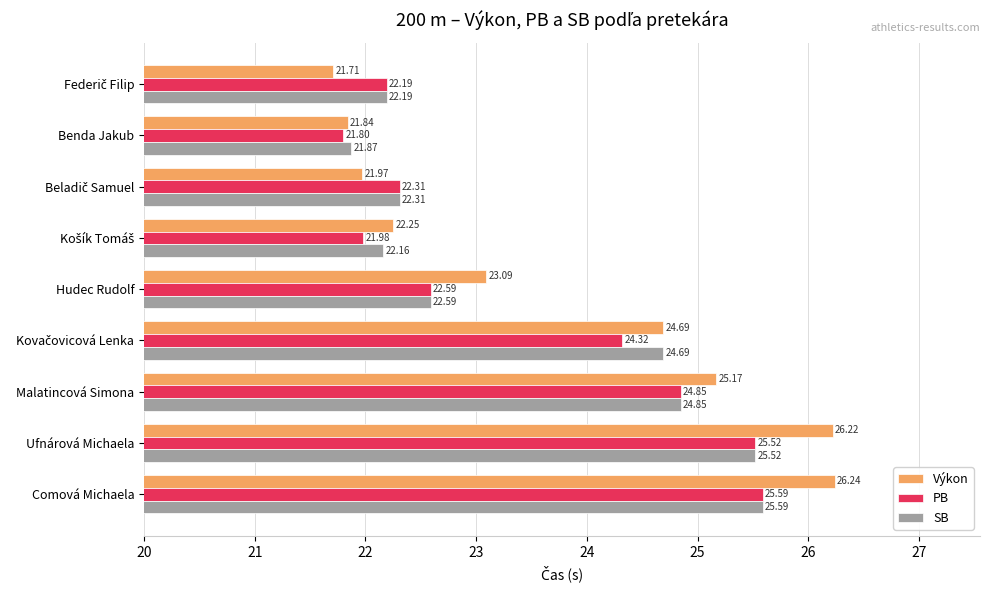

At which category does the chart reach its peak across all series?

Comová Michaela